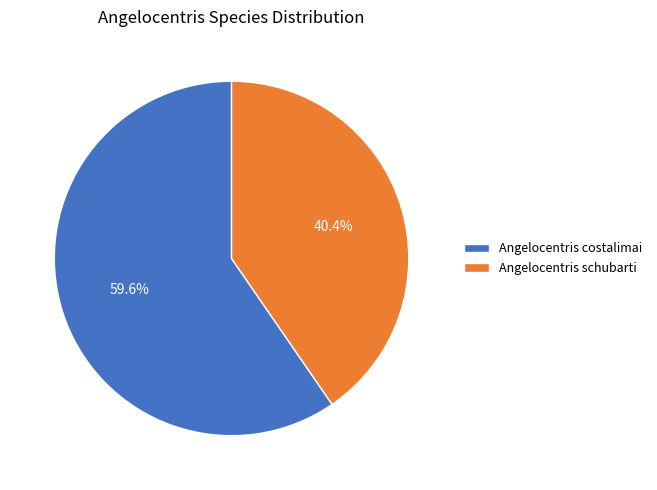

Which slice represents more than half of the pie?

Angelocentris costalimai